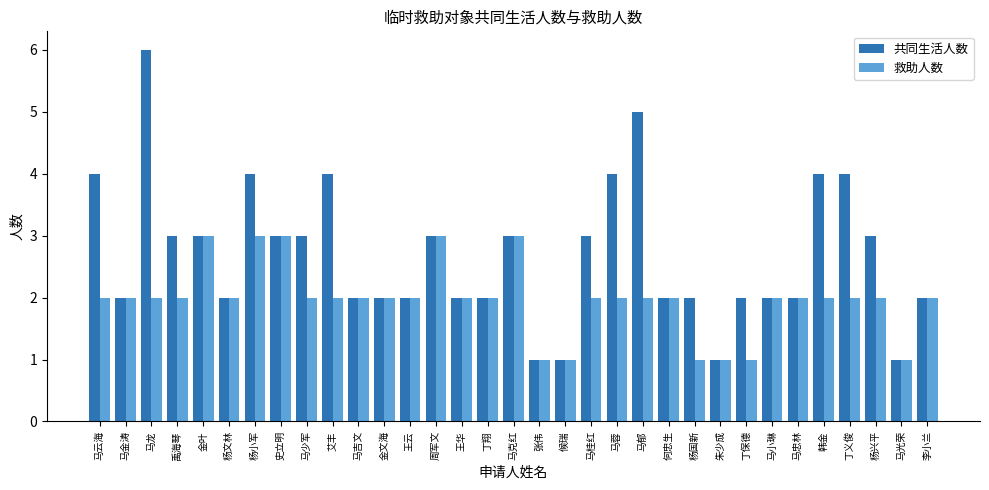

What is the total value across all series at 史立明?

6